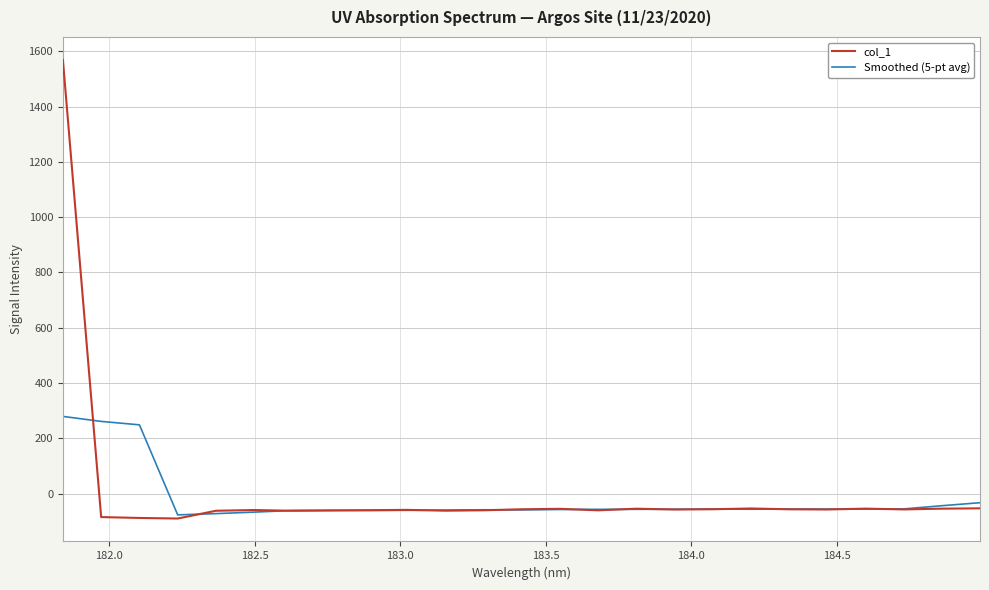

Which series has the largest range (max minus min)?

col_1